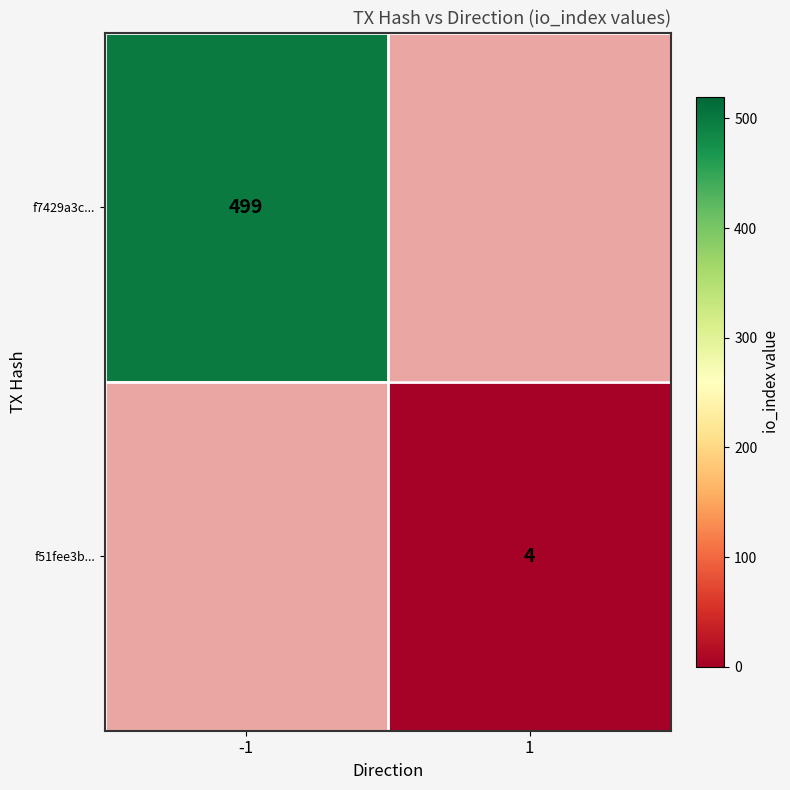

How many data points does each series have?

2